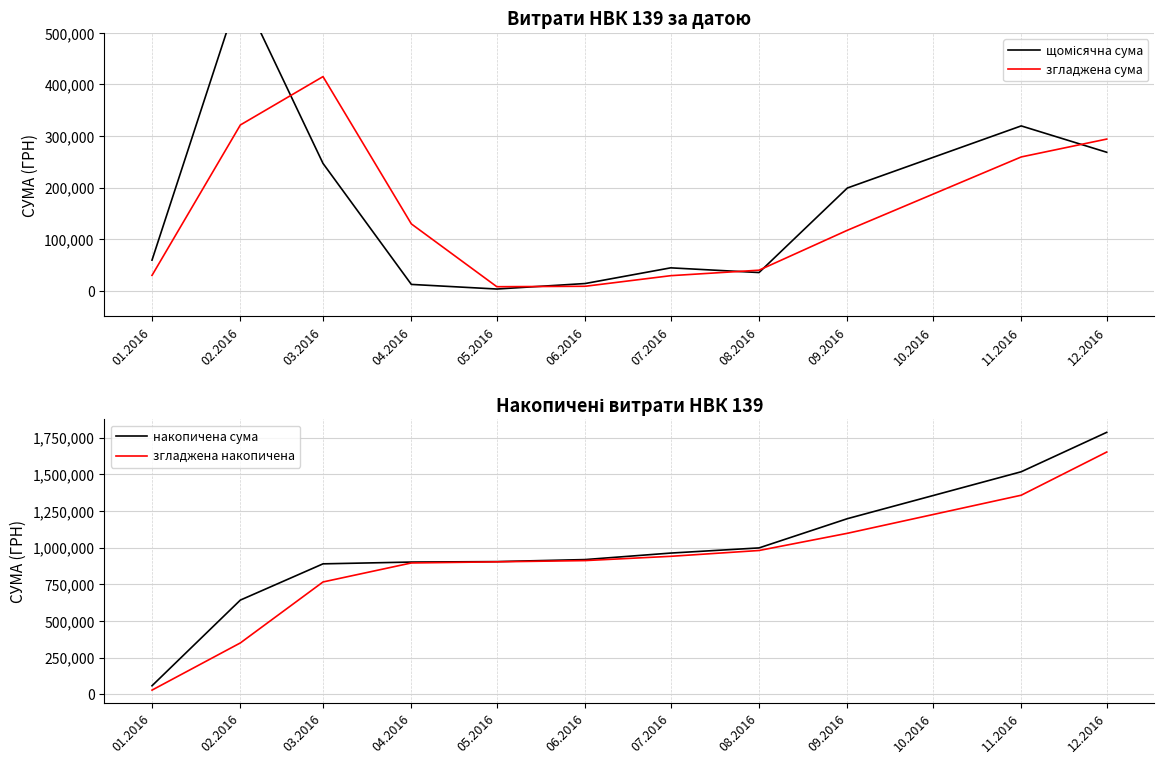

Is the value of згладжена сума at 09.2016 greater than the value of щомісячна сума at 06.2016?

Yes